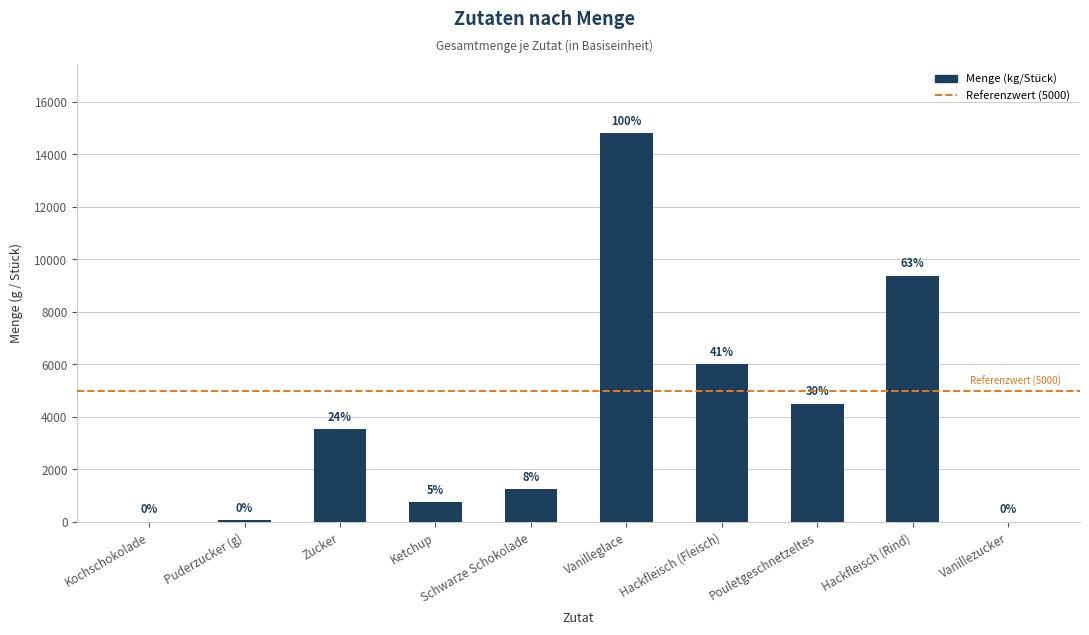

List the labels in order of value, smallest first.

Vanillezucker, Kochschokolade, Puderzucker (g), Ketchup, Schwarze Schokolade, Zucker, Pouletgeschnetzeltes, Hackfleisch (Fleisch), Hackfleisch (Rind), Vanilleglace